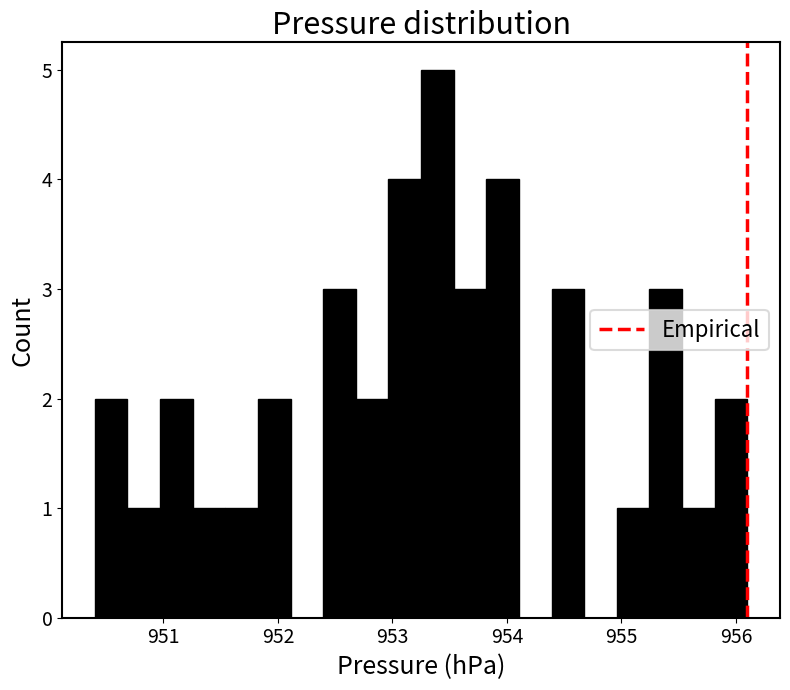

Around what value on the x-axis is the tallest bar? Give the approximate position of its centre, as read against the axis.

953.4